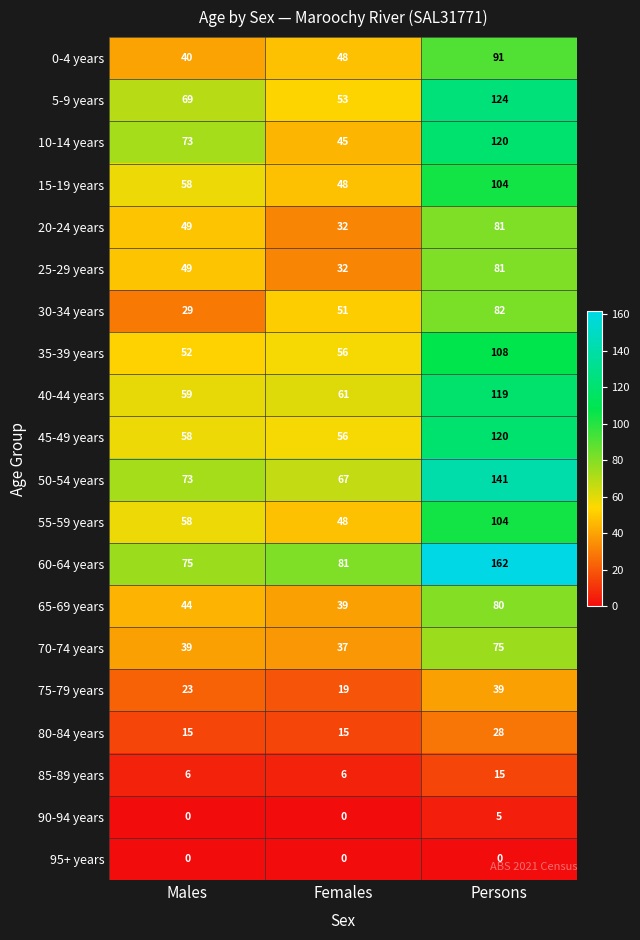

At which category is the sum across all series the highest?

Persons